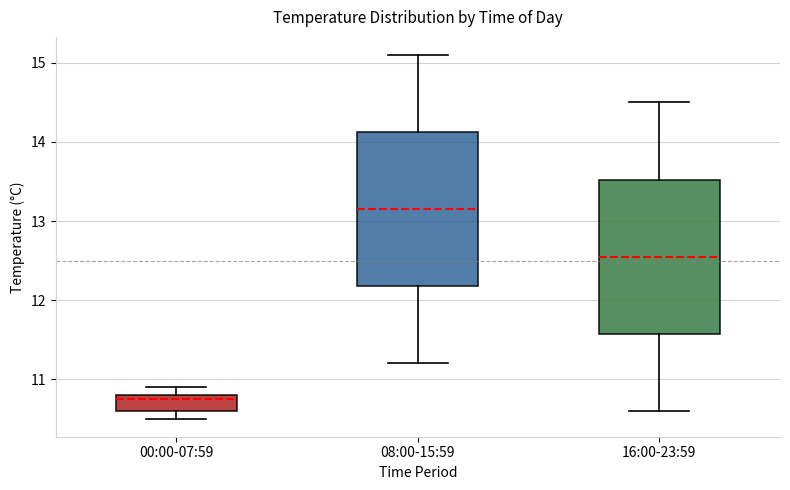

Which box's median line is the highest?

08:00-15:59